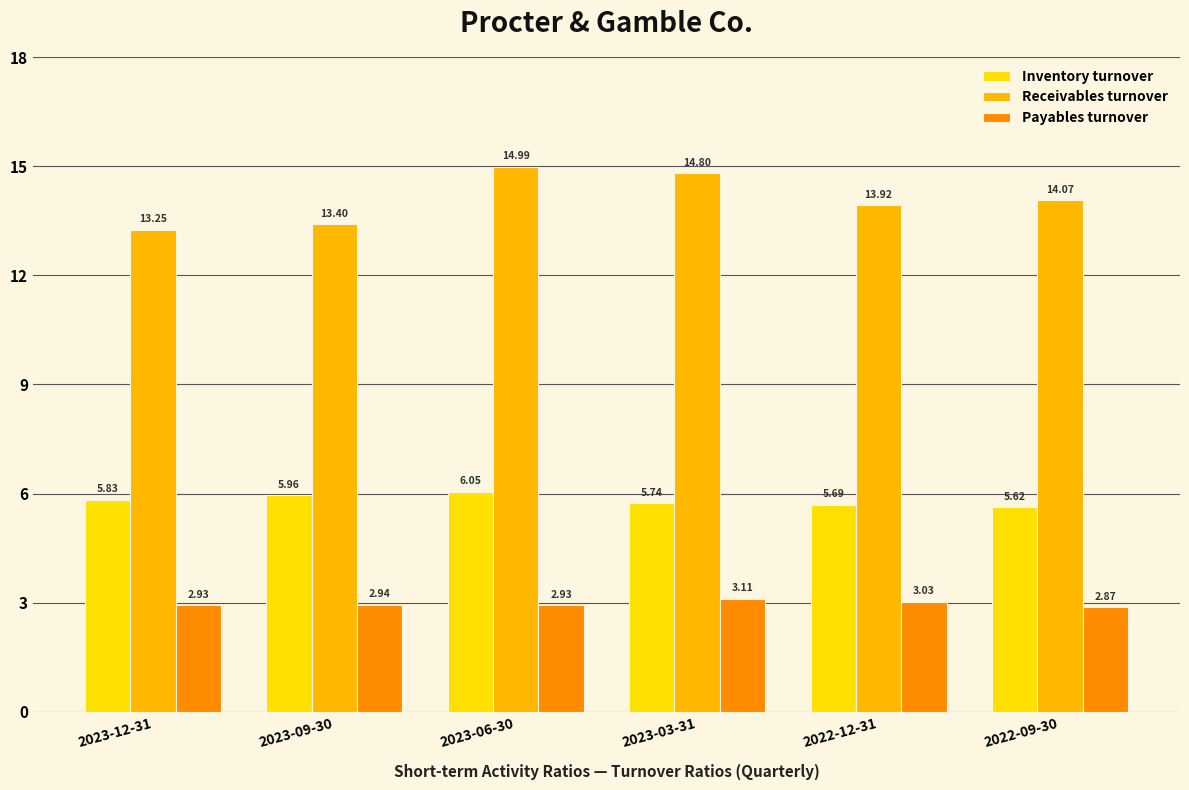

List the series in order of their peak value, lowest first.

Payables turnover, Inventory turnover, Receivables turnover